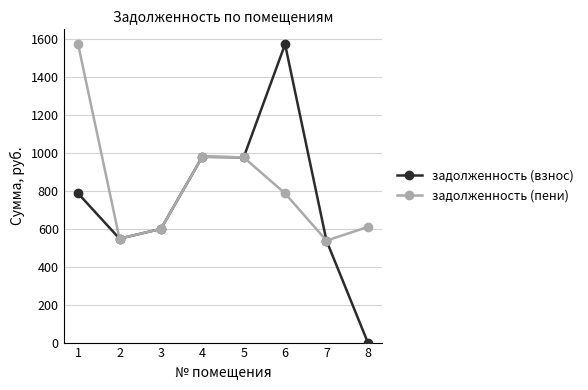

What is the total value across all series at 3?

1196.3